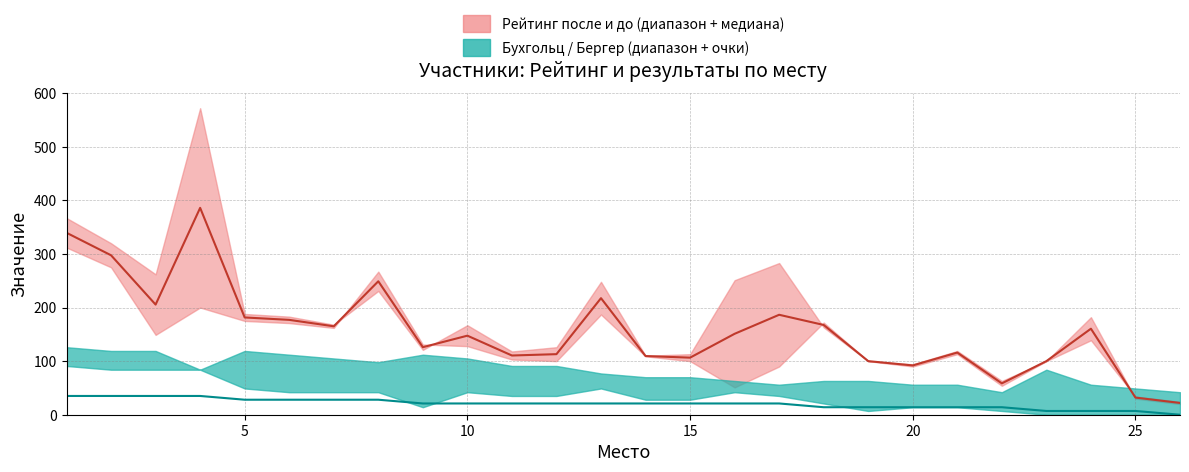

Reading left to right, extract all data points from this chart.

Р-г после: 339.5	297.5	205.5	386.0	181.5	177.0	165.0	249.0	126.0	147.5	110.5	113.0	217.5	109.5	106.5	151.0	186.5	167.5	100.0	92.0	116.0	58.5	100.0	160.5	32.0	22.0
Очки (медиана): 35.0	35.0	35.0	35.0	28.0	28.0	28.0	28.0	21.0	21.0	21.0	21.0	21.0	21.0	21.0	21.0	21.0	14.0	14.0	14.0	14.0	14.0	7.0	7.0	7.0	0.0